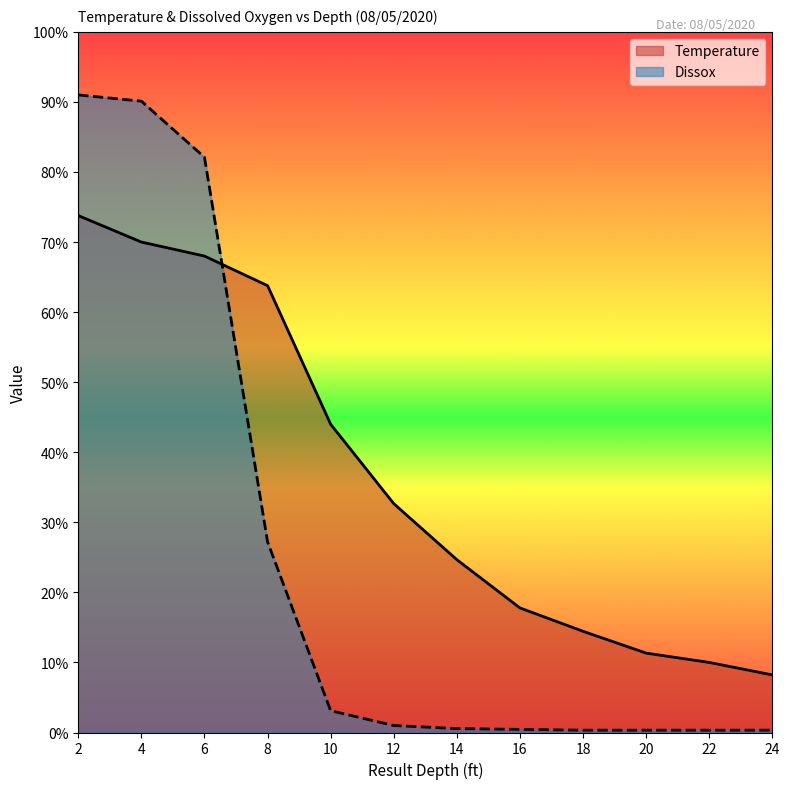

What value does the Dissox series have at 6?

82.1